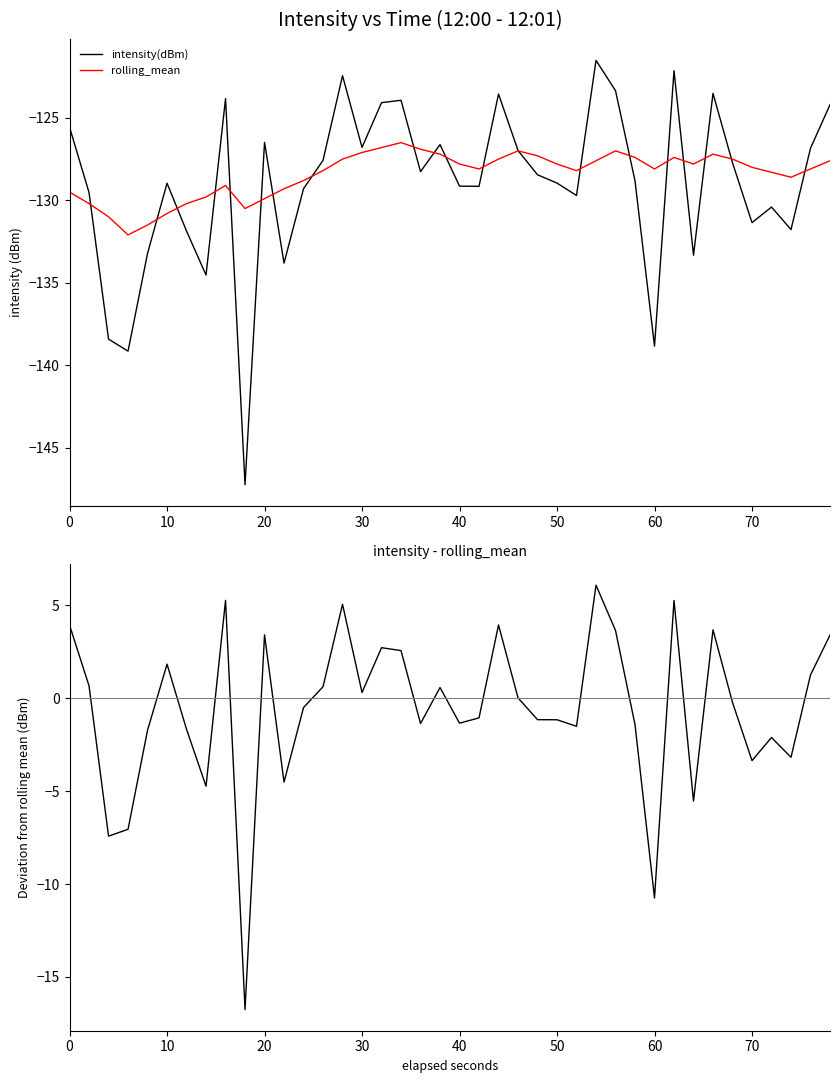

Reading right to left, list all the values displayed in this chart.

intensity(dBm): -124.2	-126.8	-131.8	-130.4	-131.4	-127.7	-123.5	-133.3	-122.1	-138.8	-128.8	-123.3	-121.5	-129.7	-129.0	-128.5	-127.0	-123.6	-129.2	-129.1	-126.6	-128.3	-123.9	-124.1	-126.8	-122.4	-127.6	-129.3	-133.8	-126.5	-147.3	-123.8	-134.5	-131.9	-129.0	-133.2	-139.2	-138.4	-129.5	-125.6
rolling_mean: -127.6	-128.1	-128.6	-128.3	-128.0	-127.5	-127.2	-127.8	-127.4	-128.1	-127.4	-127.0	-127.6	-128.2	-127.8	-127.3	-127.0	-127.5	-128.1	-127.8	-127.2	-126.9	-126.5	-126.8	-127.1	-127.5	-128.2	-128.8	-129.3	-129.9	-130.5	-129.1	-129.8	-130.2	-130.8	-131.5	-132.1	-131.0	-130.2	-129.5
intensity - rolling_mean: 3.4	1.3	-3.2	-2.1	-3.4	-0.2	3.7	-5.5	5.3	-10.7	-1.4	3.7	6.1	-1.5	-1.2	-1.2	0.0	3.9	-1.1	-1.3	0.6	-1.4	2.6	2.7	0.3	5.1	0.6	-0.5	-4.5	3.4	-16.8	5.3	-4.7	-1.7	1.8	-1.7	-7.1	-7.4	0.7	3.9